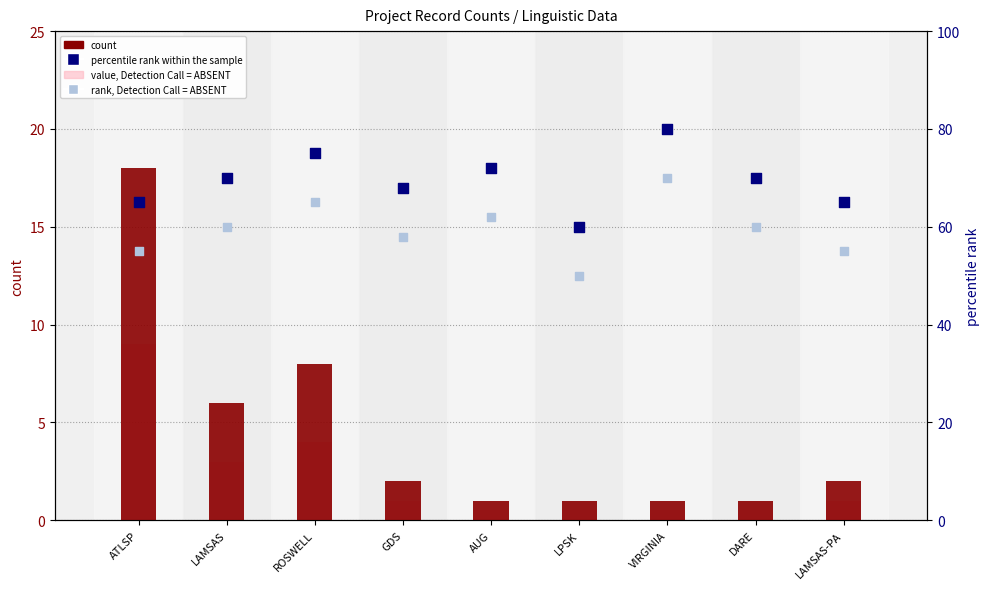

Which series reaches the maximum Y coordinate?

percentile rank within the sample